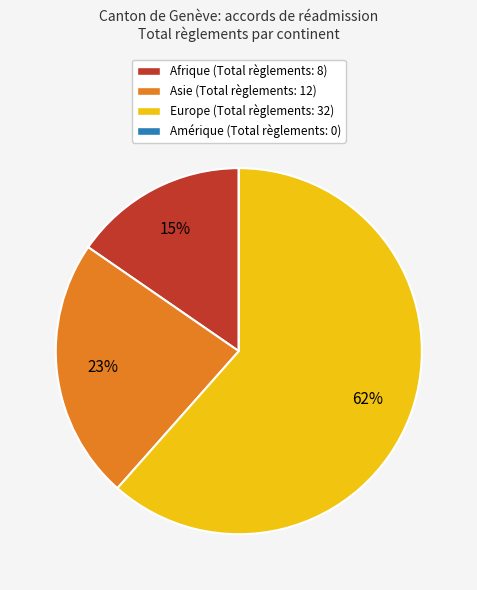

The Afrique (Total règlements: 8) slice represents 15% of the pie. True or false?

True